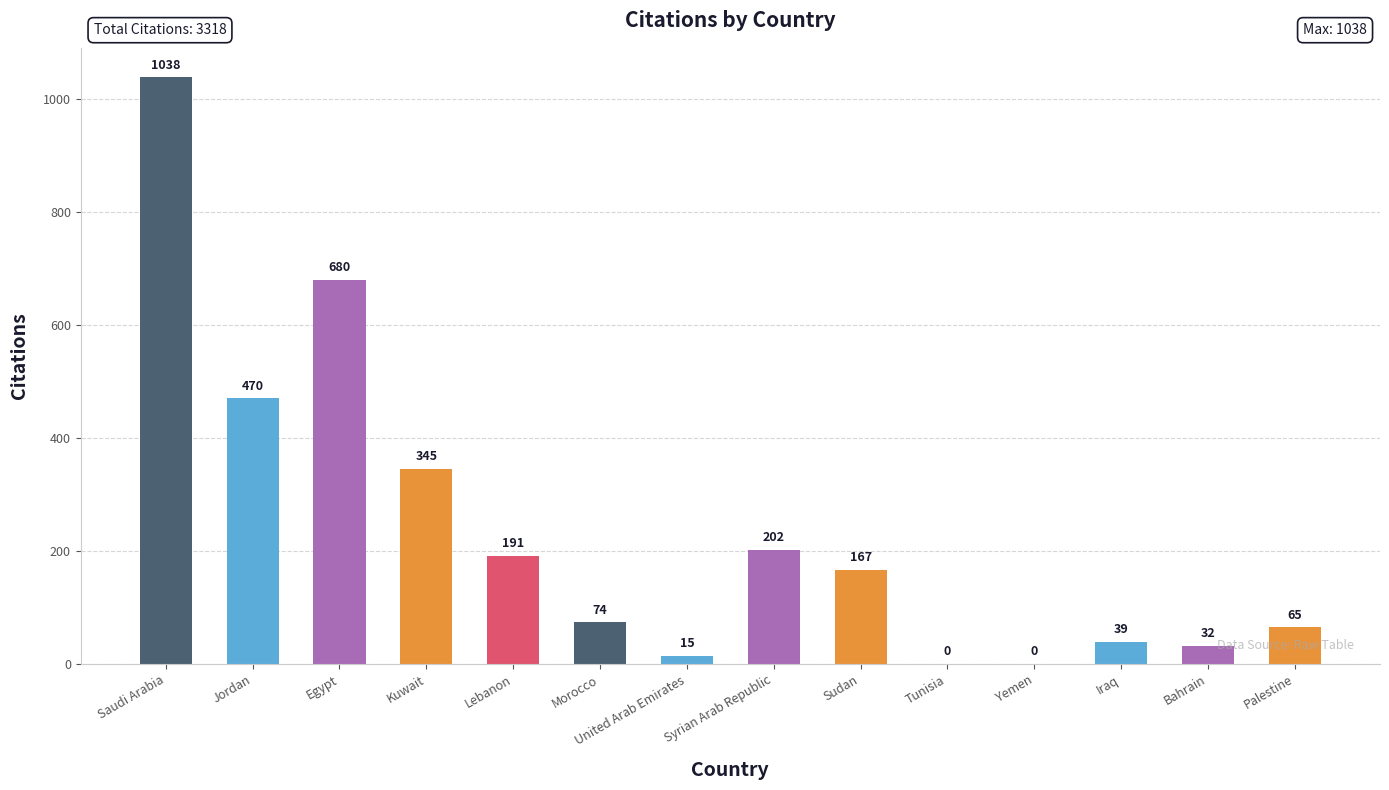

Where does the data first go above 167?

Saudi Arabia